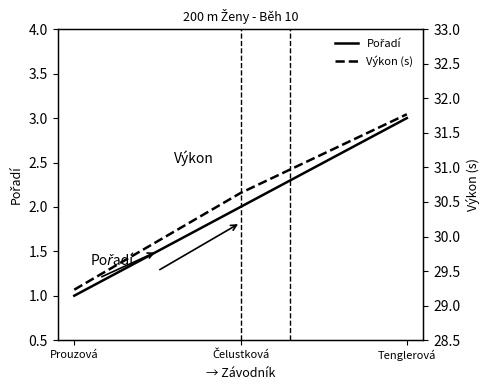

Which series has the widest spread of values?

Výkon (s)